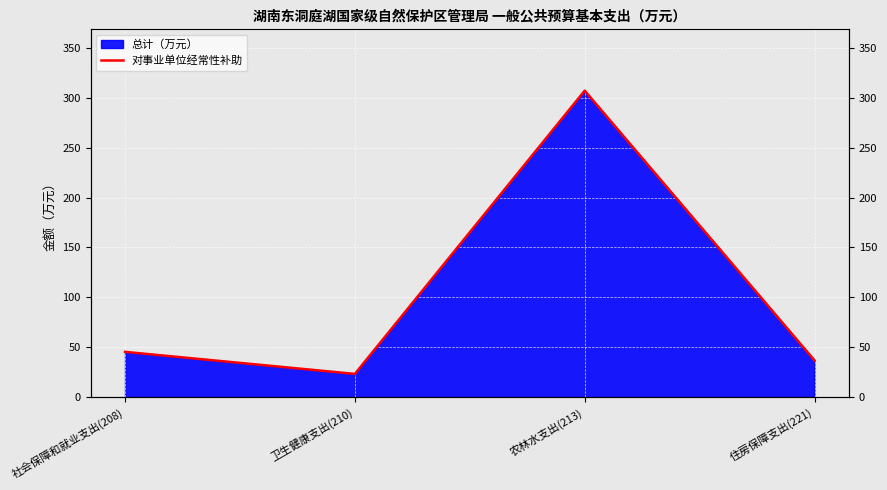

True or false: the data shows 5.0 at 卫生健康支出(210).

False